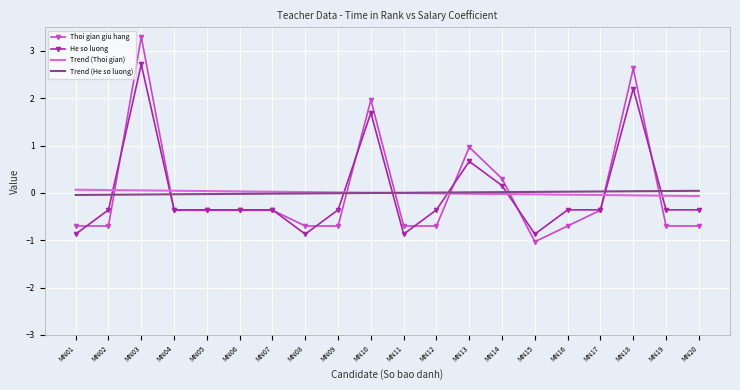

Which series has the largest range (max minus min)?

Thoi gian giu hang